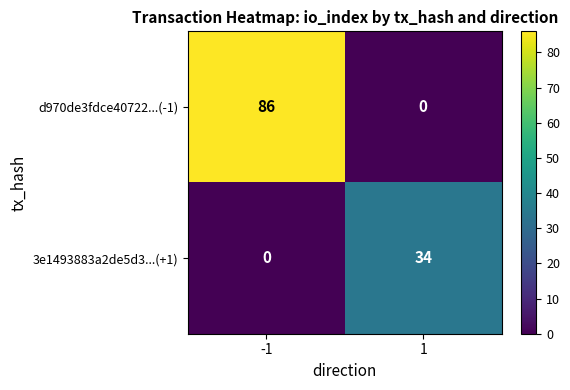

What is the greatest value displayed?

86